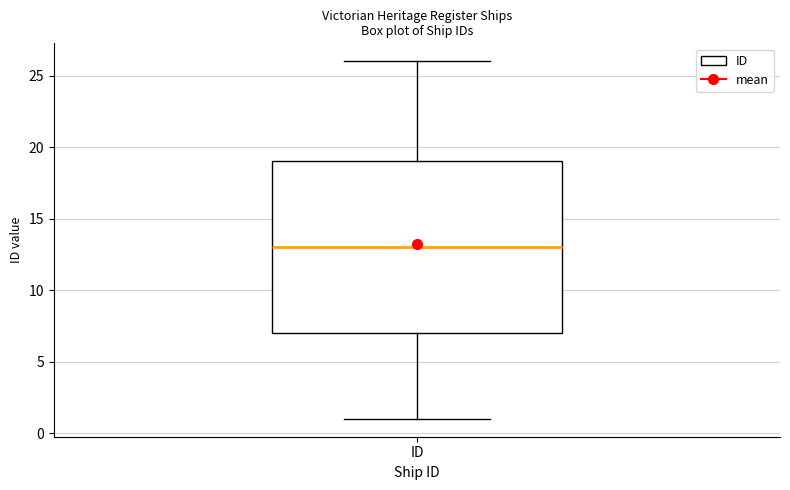

Read this box plot against the y-axis: the position of the median line, the range covered by the box, and the ends of both whiskers. The values are not printed on the chart, so give them approximately, as read against the axis.

median 13, box 7 to 19, whiskers 1 to 26